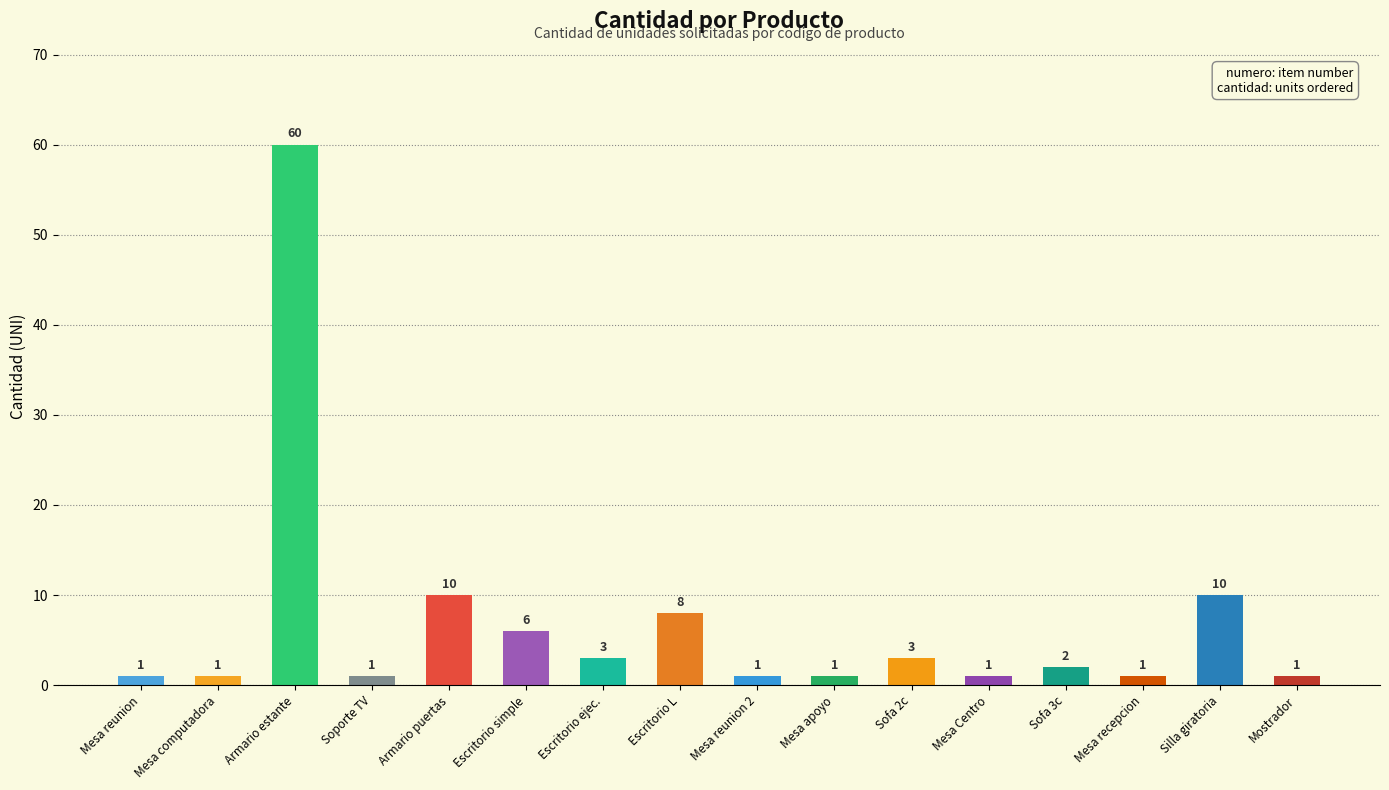

At which category does the chart reach its peak across all series?

Armario estante